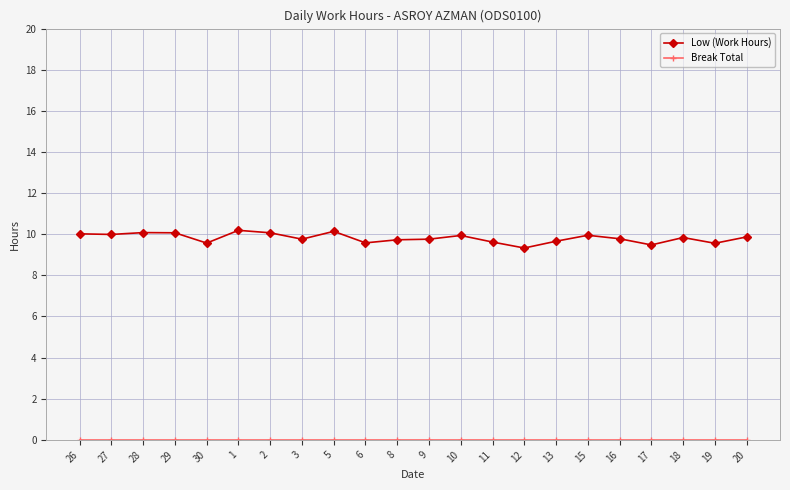

What is the sum of the Low (Work Hours) values at 9 and 12?

19.1